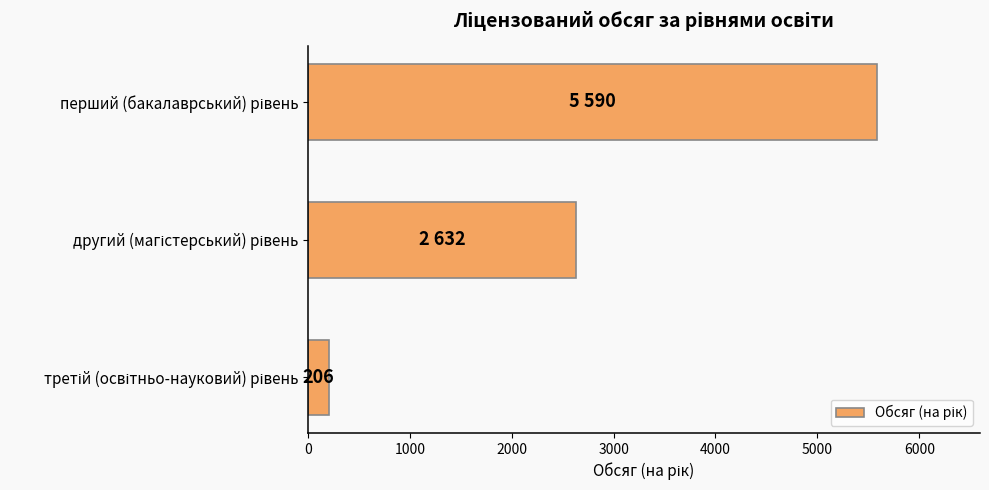

Reading top to bottom, transcribe all the data shown in this chart.

5590	2632	206